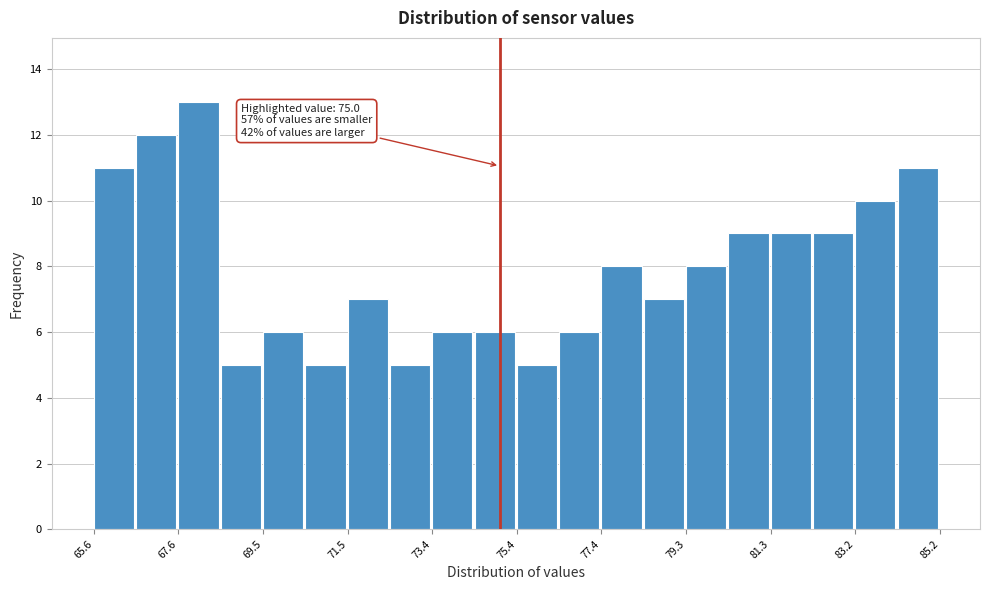

Which range on the x-axis has the tallest bar?

67.6 to 68.6